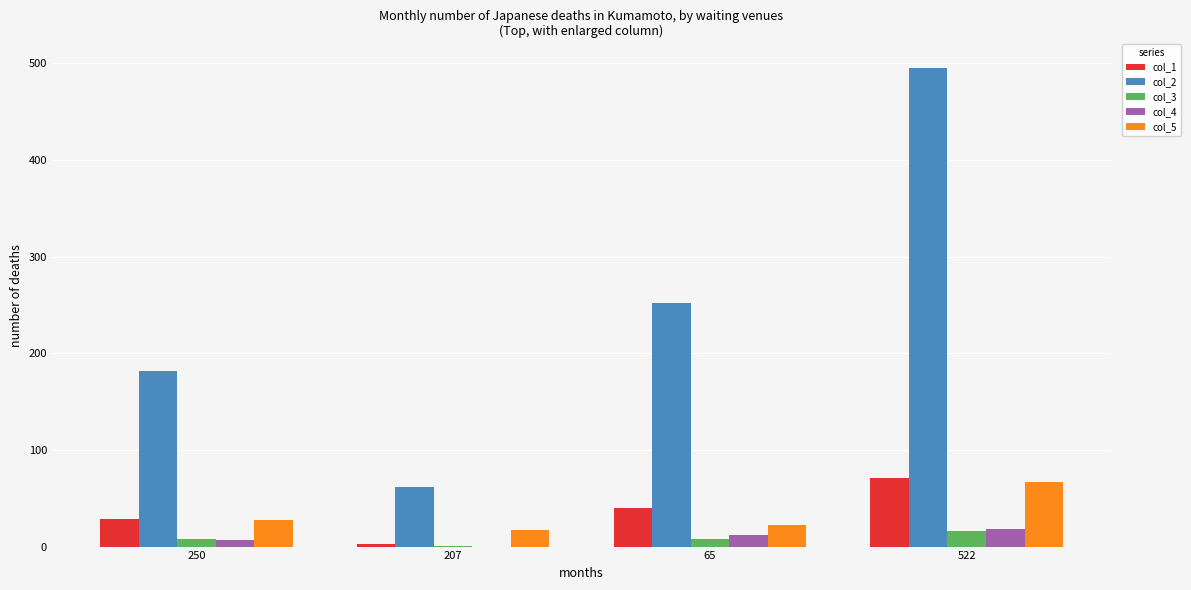

The value of col_2 at 250 is 87.6. True or false?

False